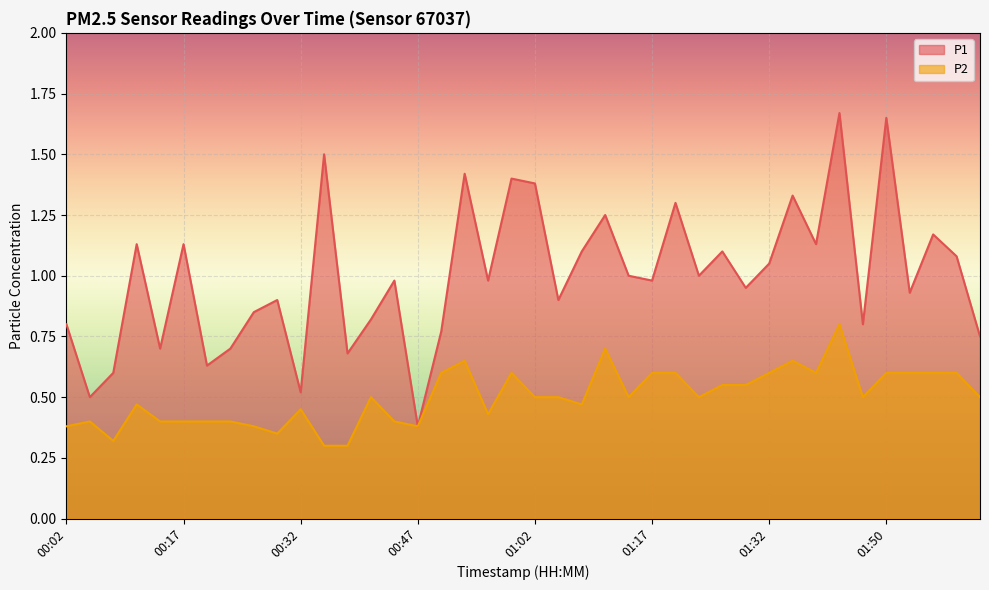

What is the difference between the P1 values at 00:35 and 01:26?

0.4